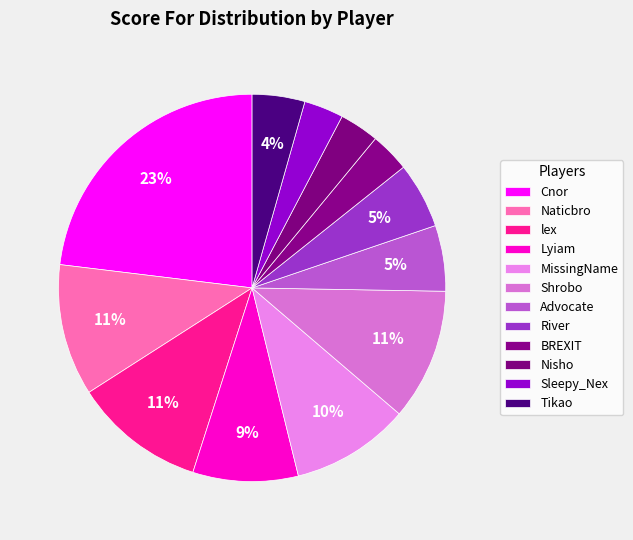

What is the smallest slice in the pie chart?

BREXIT